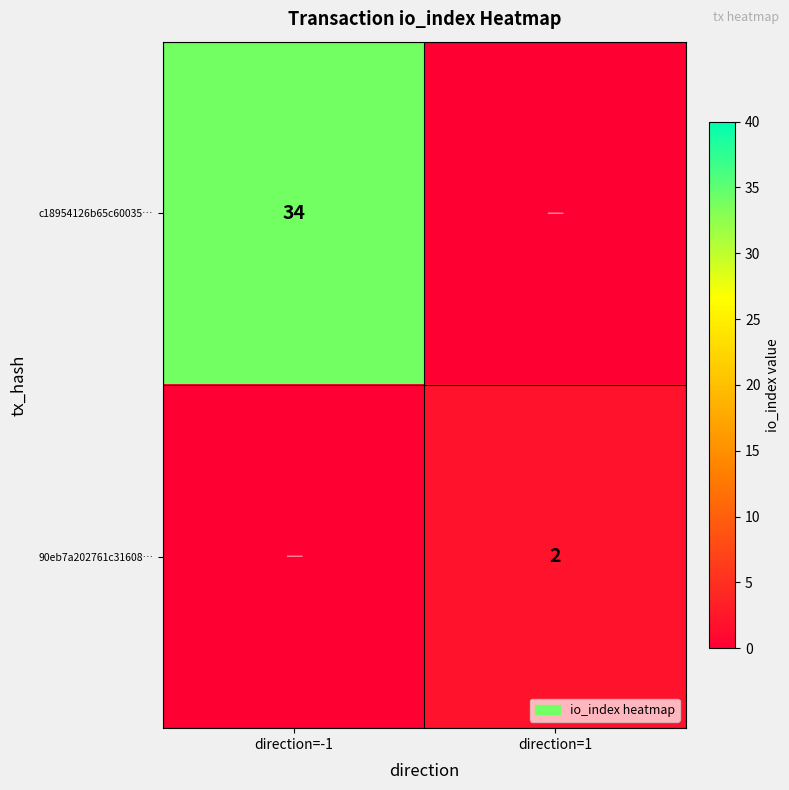

Count the c18954126b65c60035… values in the range 0 to 34.

2